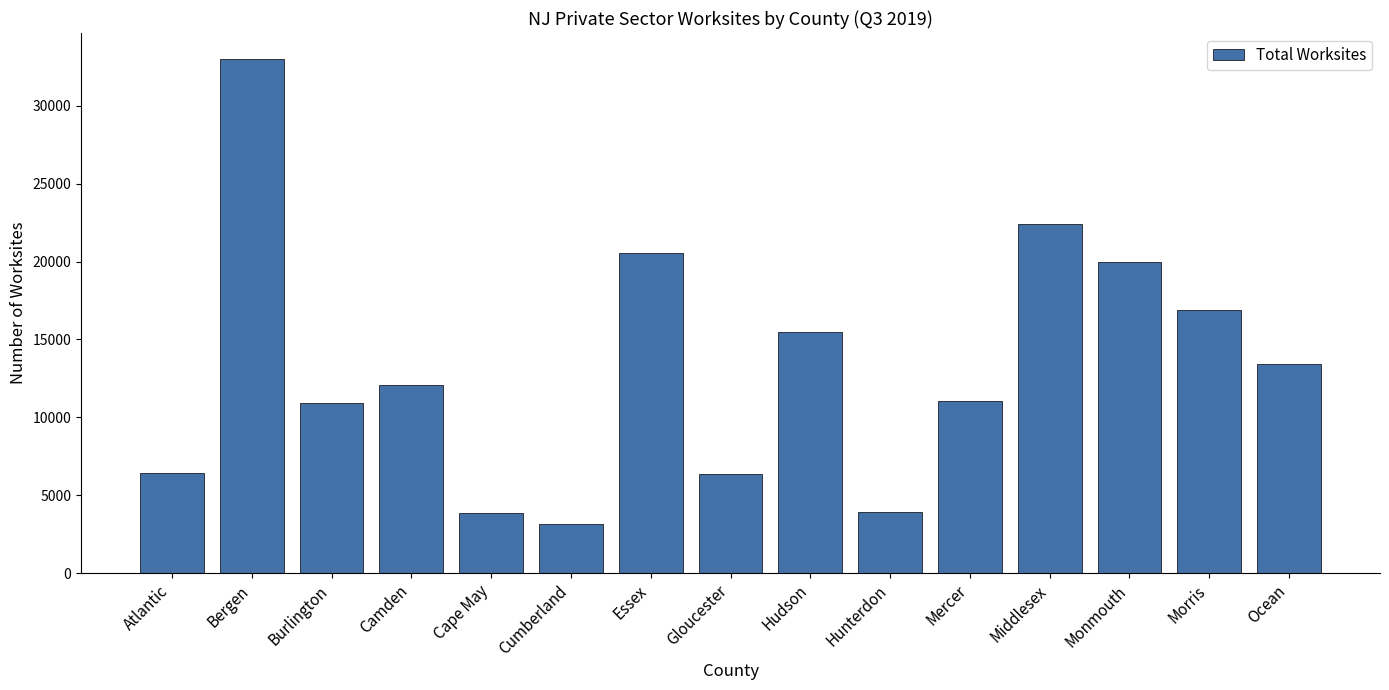

What is the average value?

13303